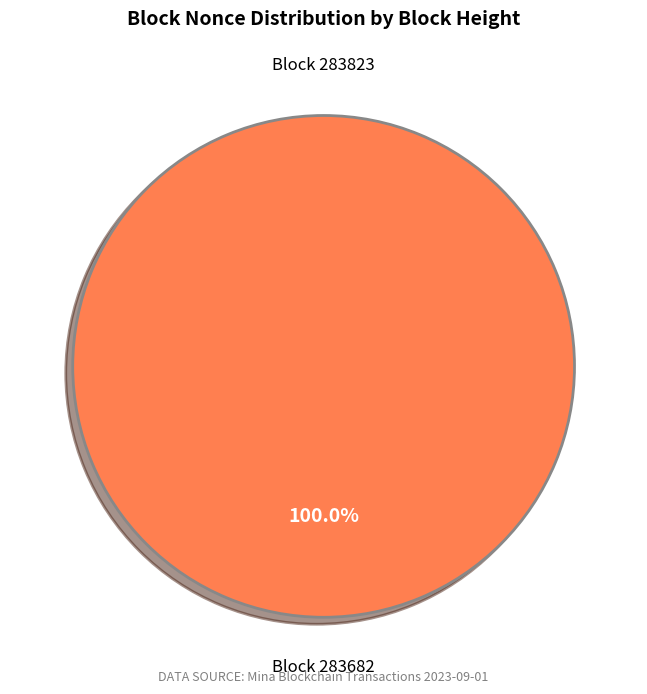

Does any single category account for the majority?

Yes